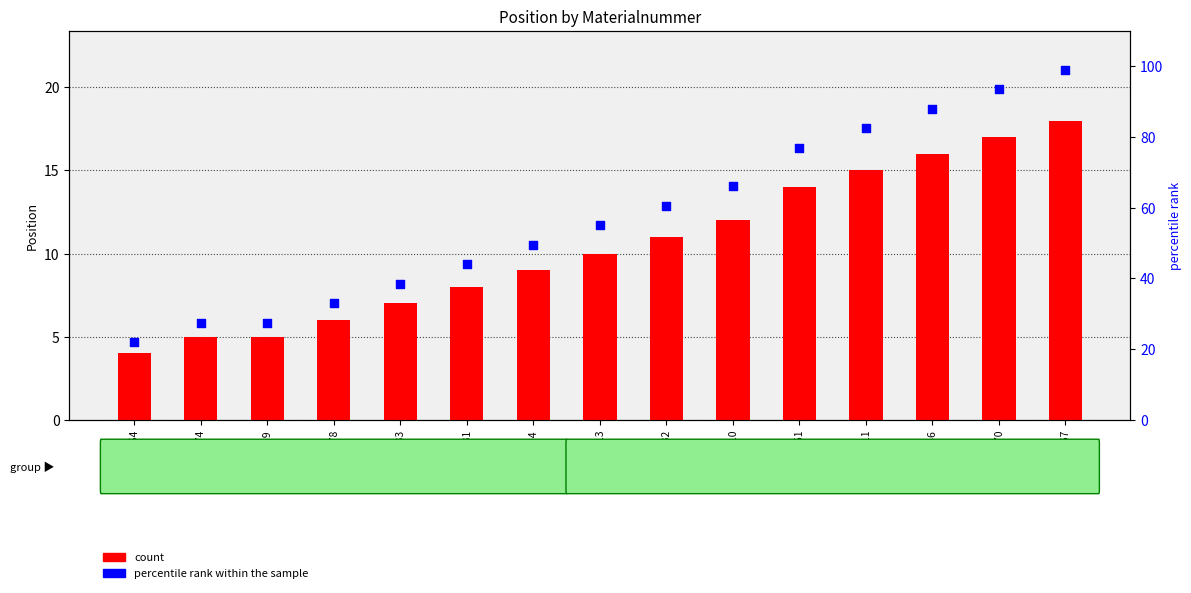

Which series has the largest total across all categories?

percentile rank within the sample